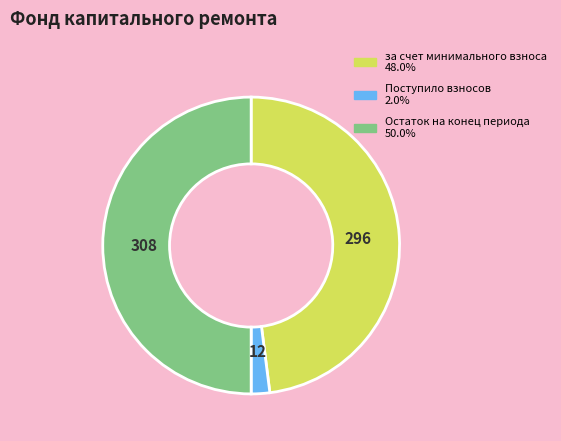

Is за счет минимального взноса the majority of the pie?

No